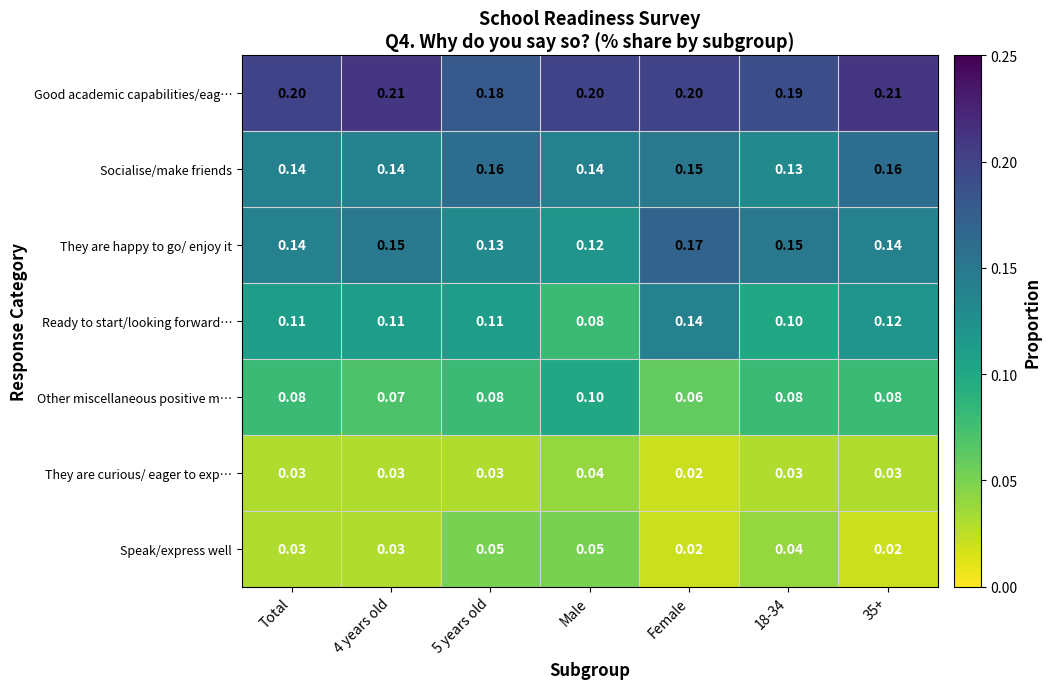

List the series in order of their peak value, lowest first.

They are curious/ eager to exp…, Speak/express well, Other miscellaneous positive m…, Ready to start/looking forward…, Socialise/make friends, They are happy to go/ enjoy it, Good academic capabilities/eag…